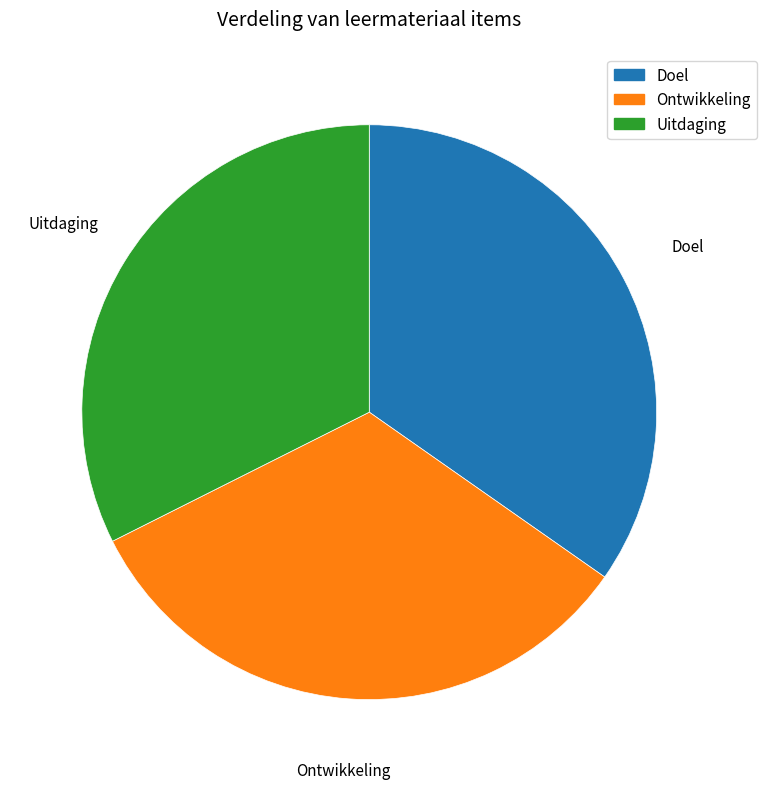

Is it true that Uitdaging is 32% of the pie?

True